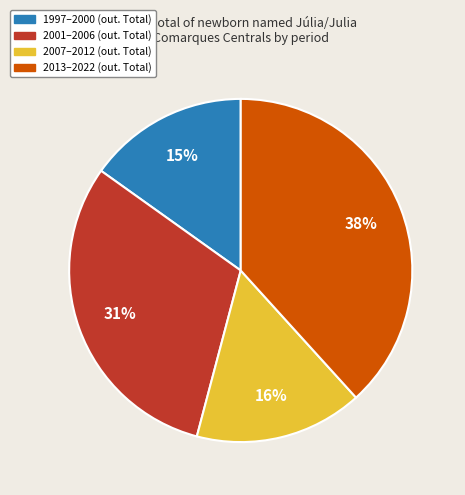

Does any single category account for the majority?

No